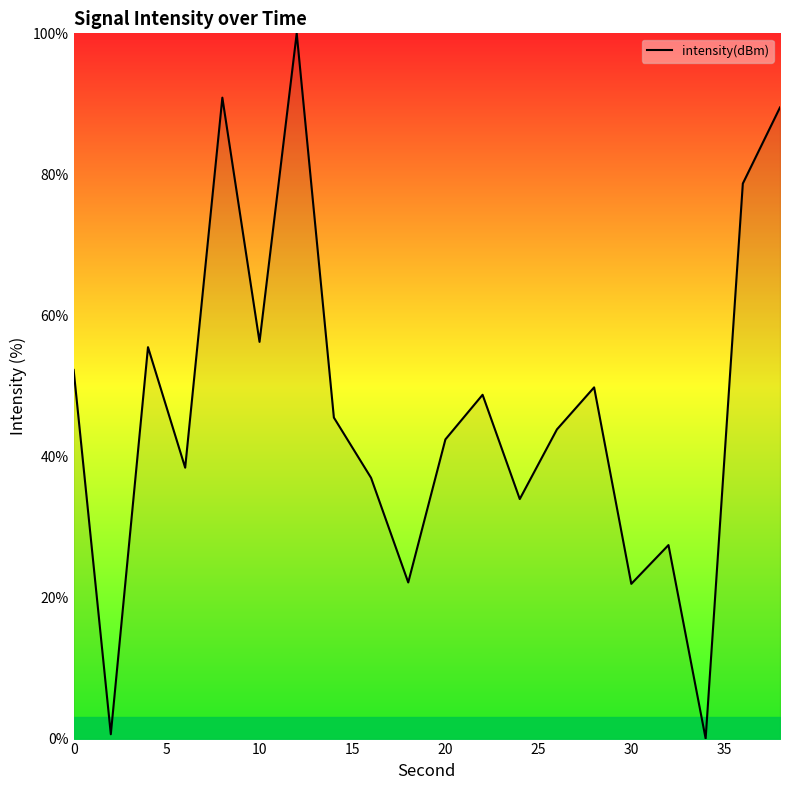

What is the maximum value shown in the chart?

100.0